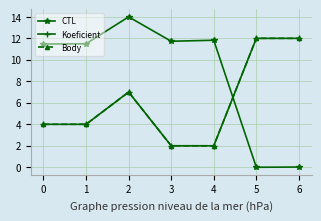

Reading left to right, list all the values displayed in this chart.

CTL: 0=11.5	1=11.5	2=14.0	3=11.7	4=11.8	5=0.0	6=0.0
Koeficient: 0=4.0	1=4.0	2=7.0	3=2.0	4=2.0	5=12.0	6=12.0
Body: 0=4.0	1=4.0	2=7.0	3=2.0	4=2.0	5=12.0	6=12.0